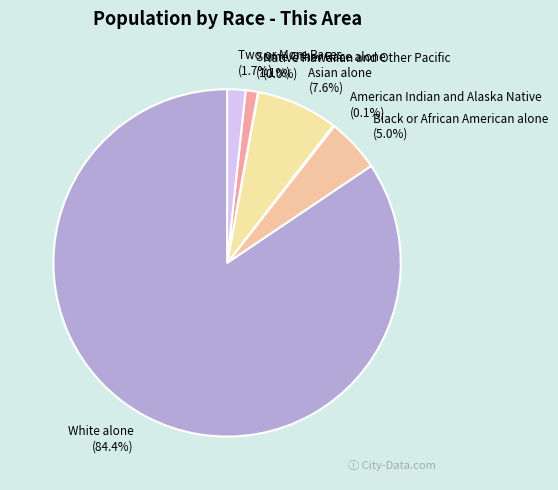

Which slice is the largest?

White alone